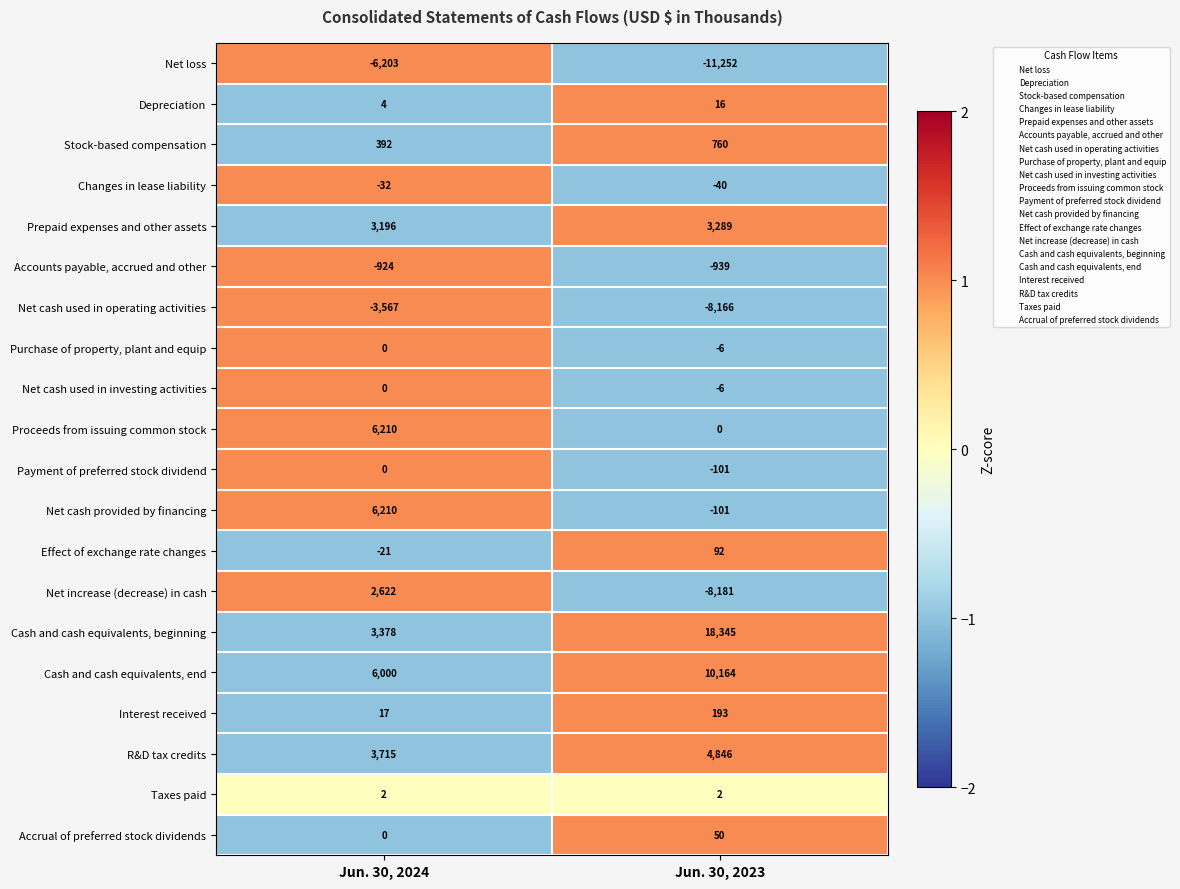

The Net increase (decrease) in cash series shows 4425 at Jun. 30, 2024. True or false?

False